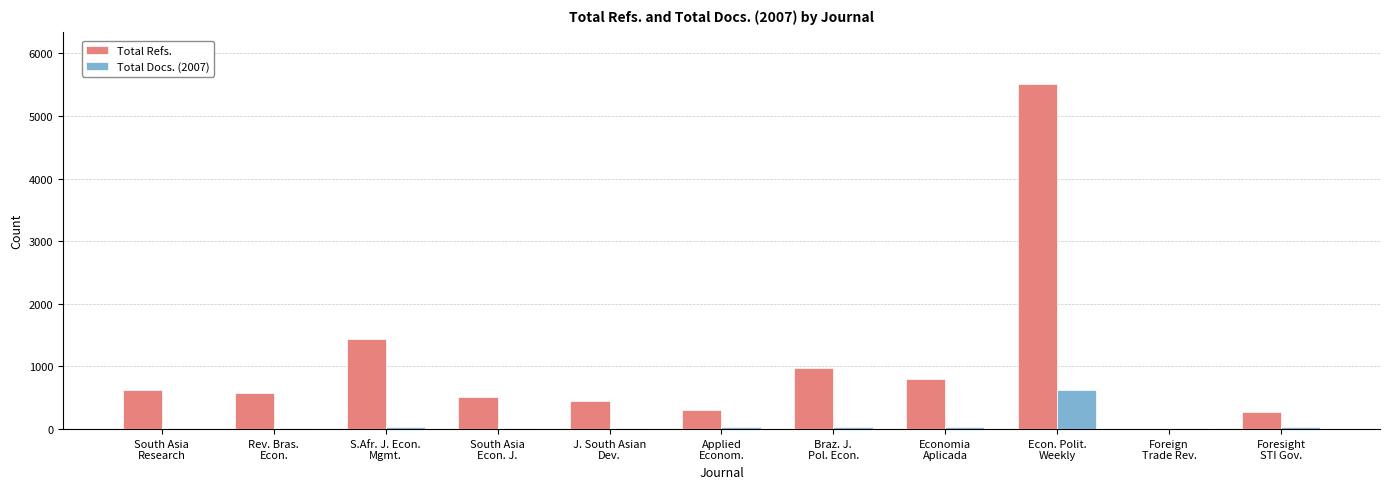

How many distinct data groups are displayed?

2